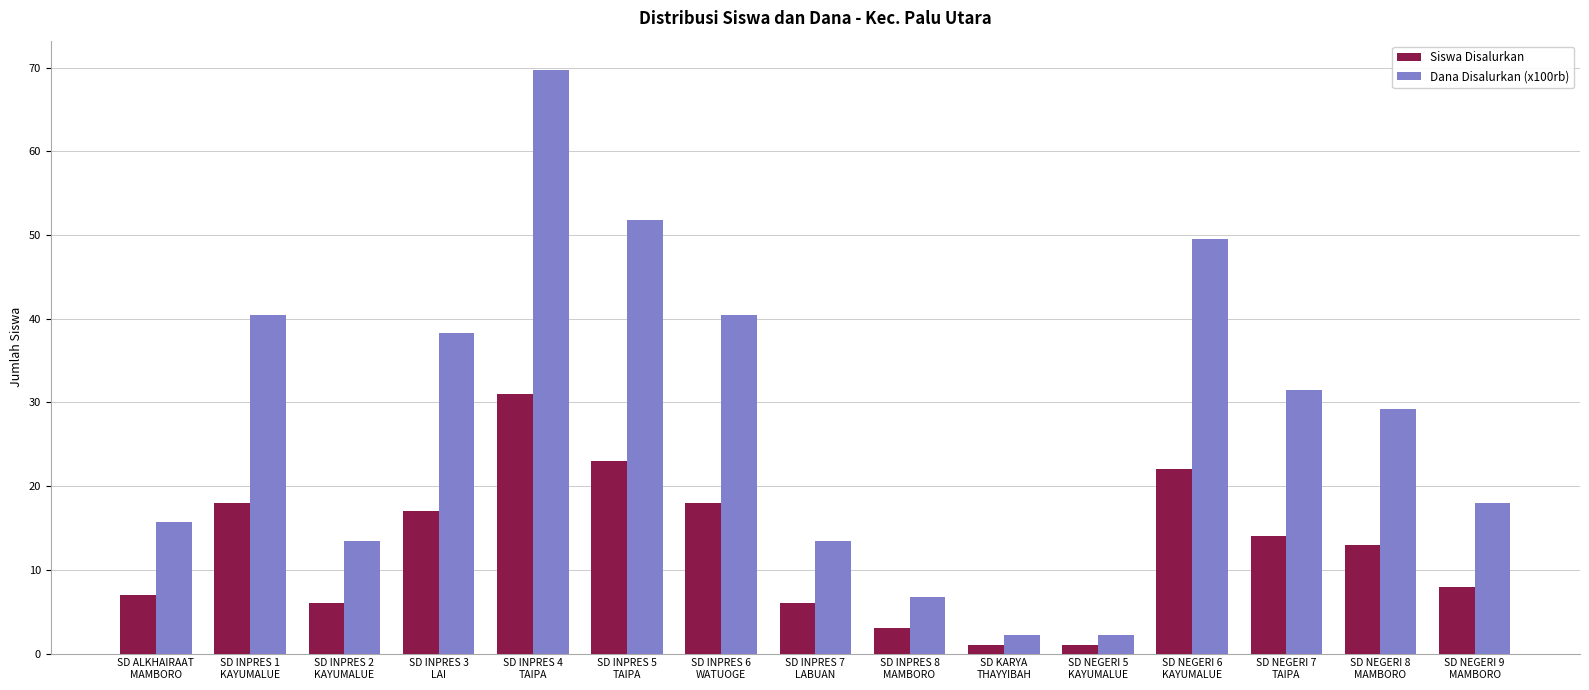

Rank the series by their maximum value, from lowest to highest.

Siswa Disalurkan, Dana Disalurkan (x100rb)